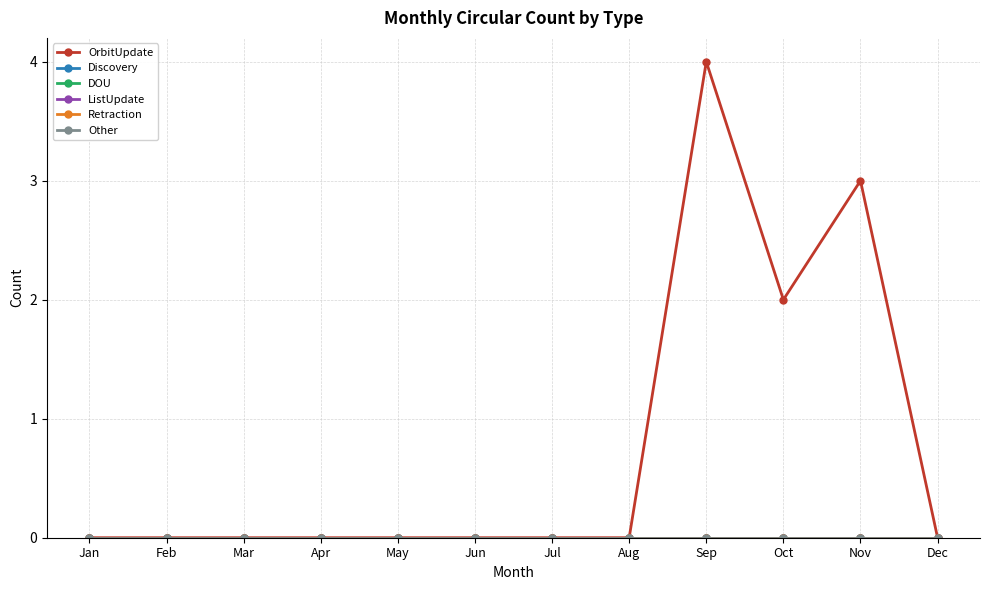

Does the chart have visible grid lines?

Yes